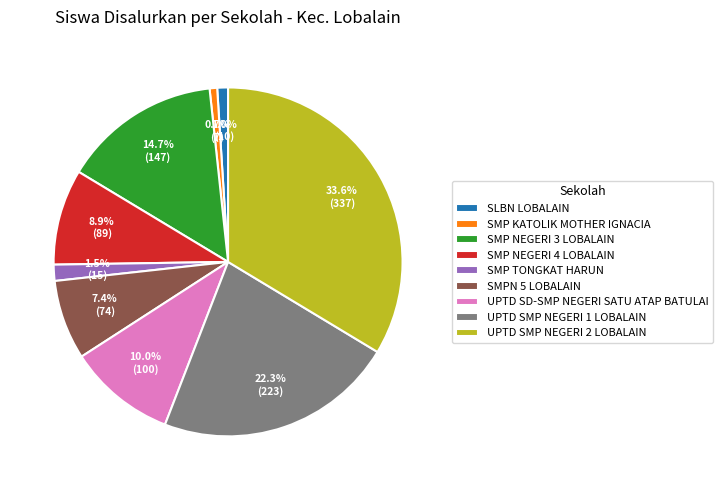

What is the largest slice in the pie chart?

UPTD SMP NEGERI 2 LOBALAIN